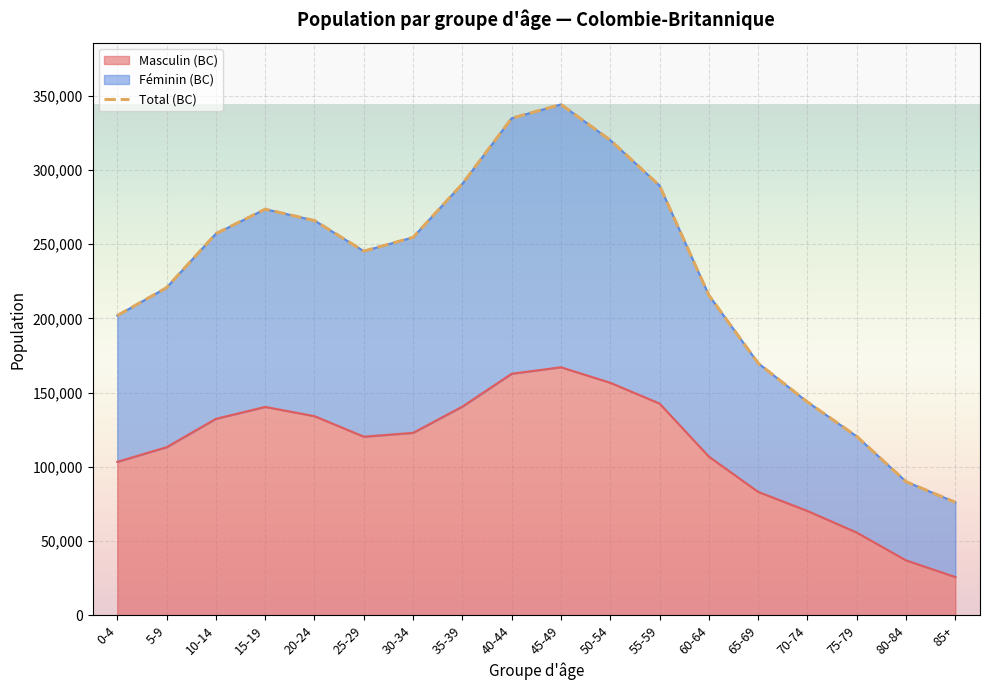

At which label does the data first exceed 254575?

10-14